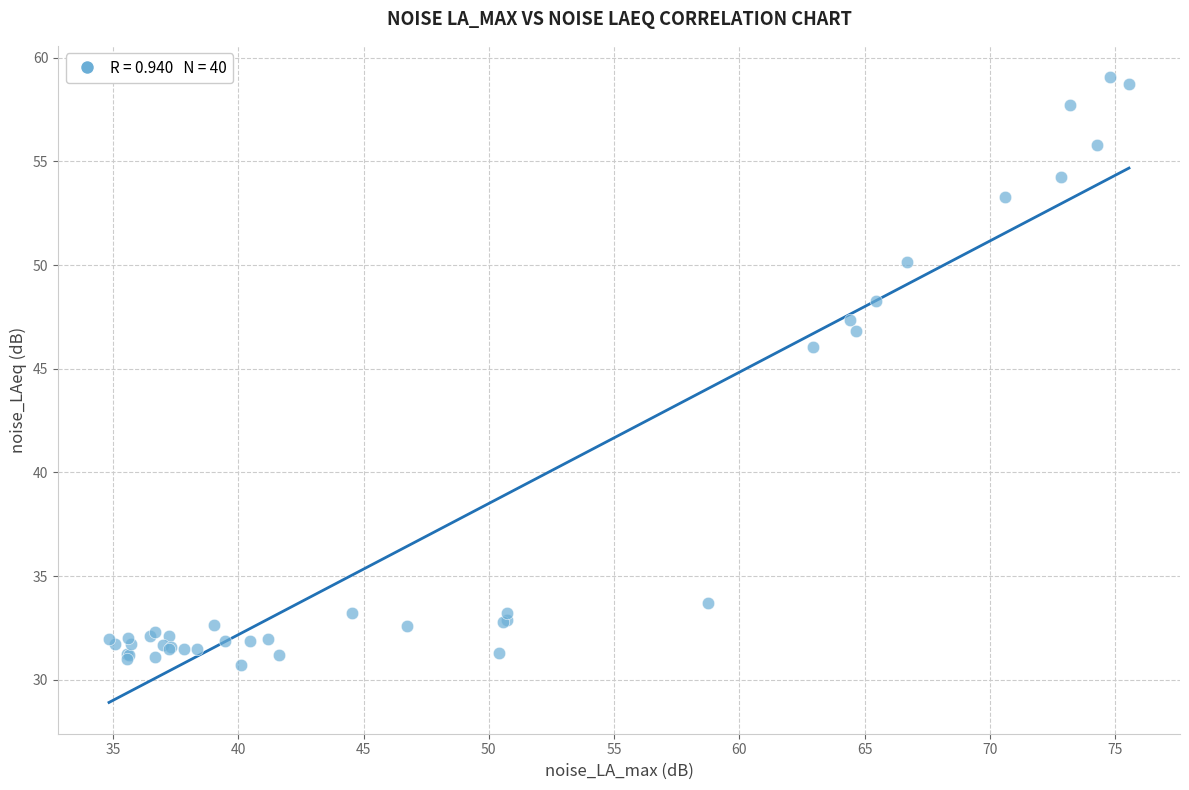

What Y value in the scatter plot is closest to 44?

46.1